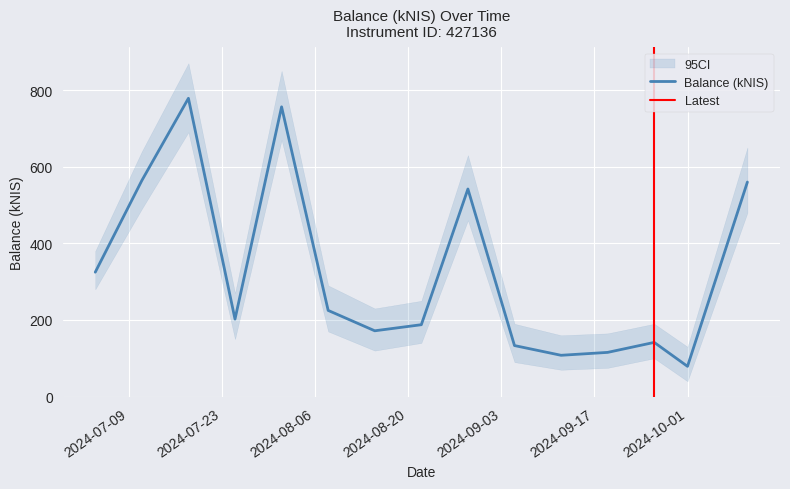

How many lines are shown in the chart?

1